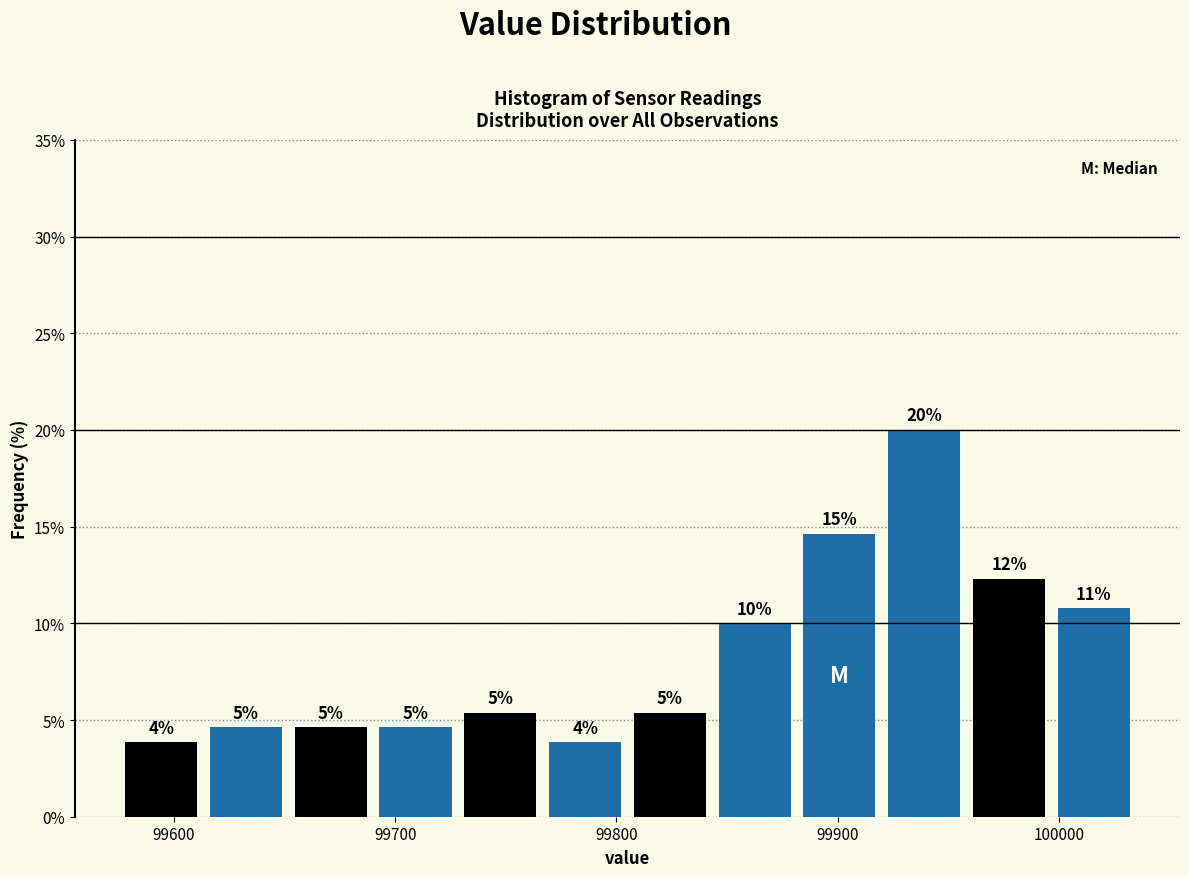

Read against the x-axis, roughly where is the centre of the tallest bar?

99940